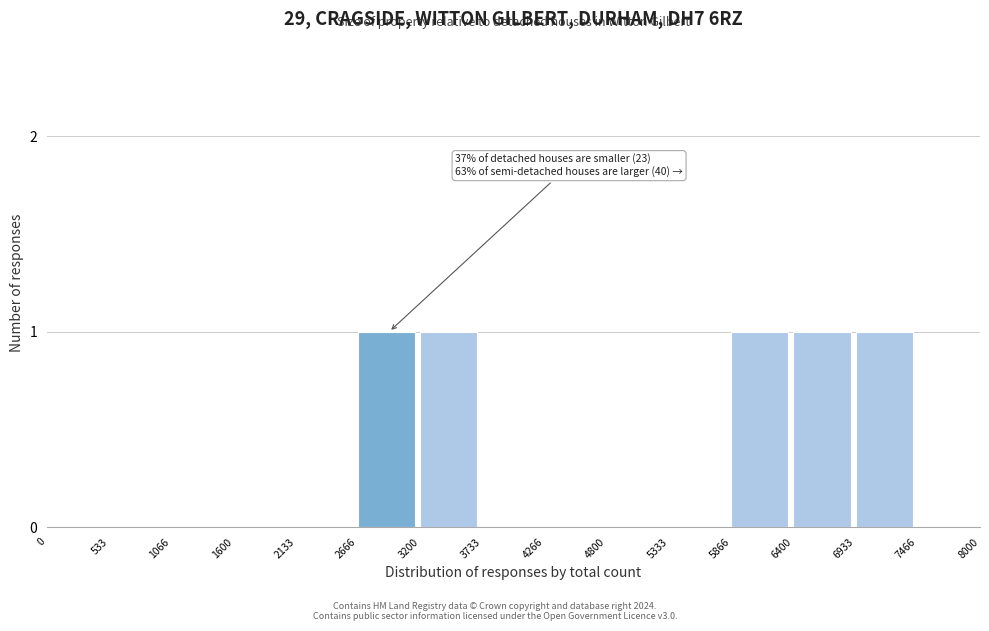

Reading left to right, transcribe all the data shown in this chart.

0=0	533=0	1066=0	1600=0	2133=0	2666=1	3200=1	3733=0	4266=0	4800=0	5333=0	5866=1	6400=1	6933=1	7466=0